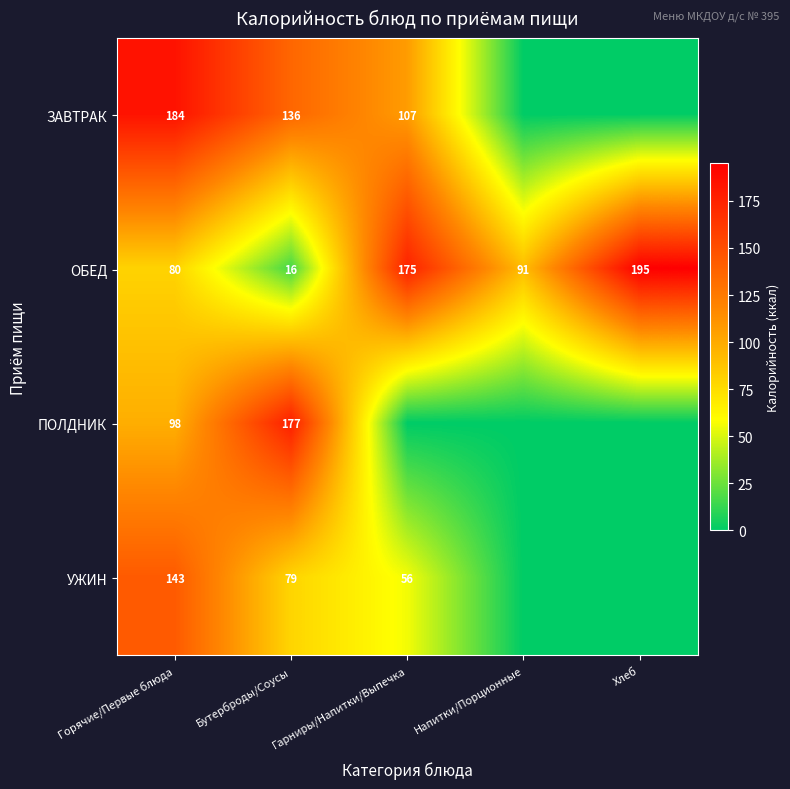

How many data points in ОБЕД are less than 91?

2